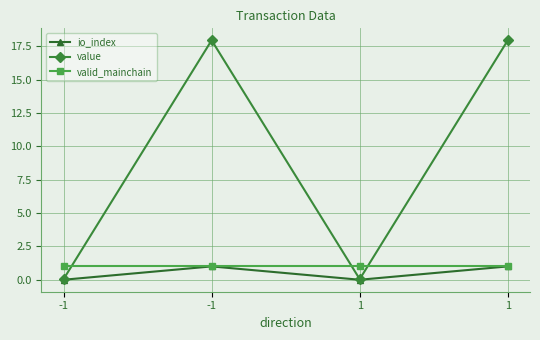

True or false: value and valid_mainchain intersect in this chart.

True